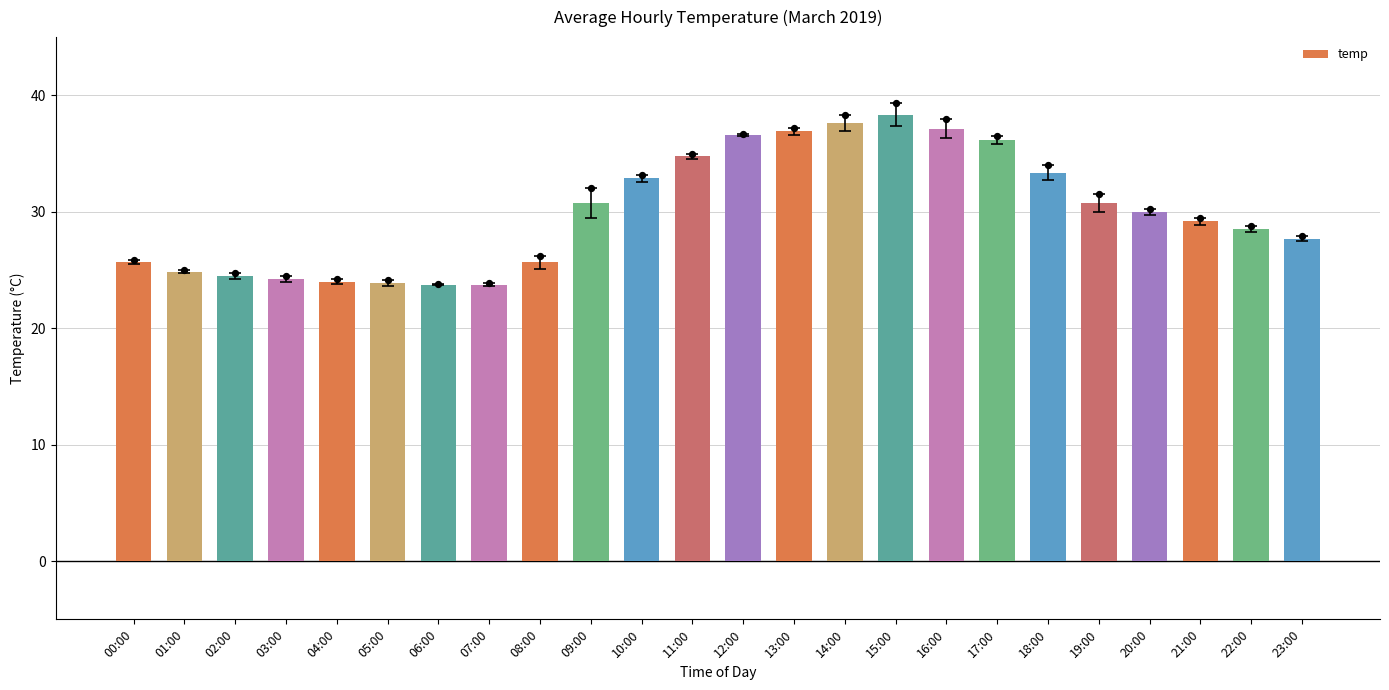

Between 08:00 and 06:00, which is larger?

08:00